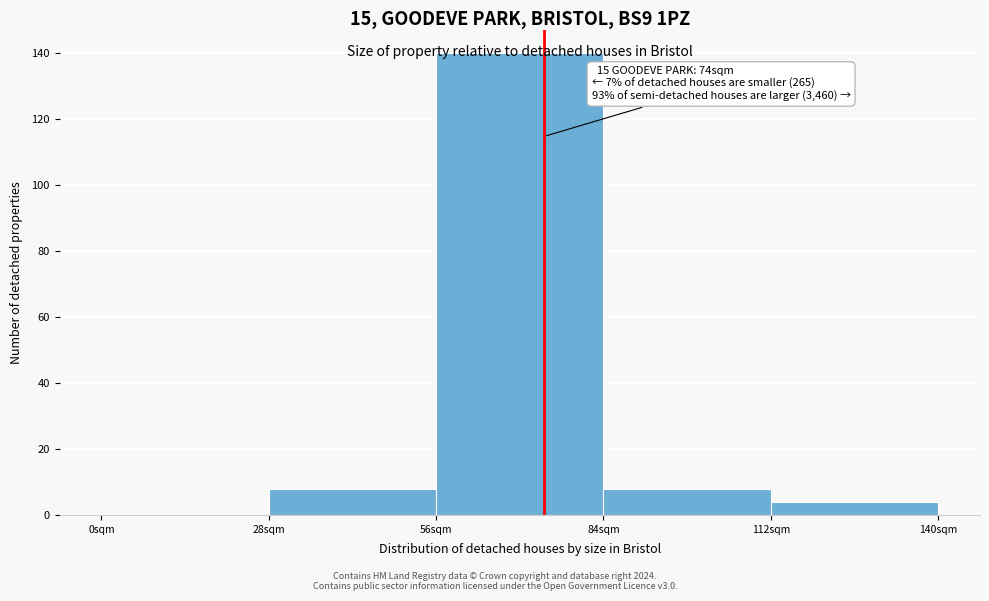

Which range on the x-axis has the tallest bar?

56 to 84